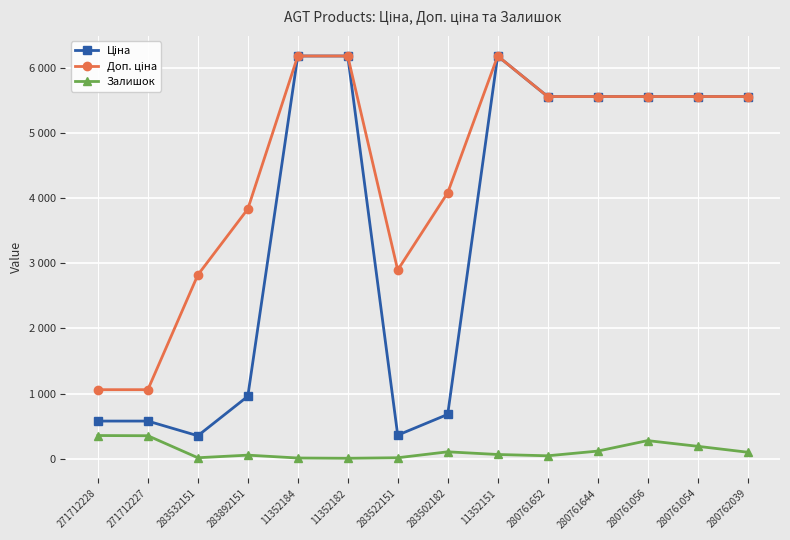

Where is the first local maximum for Залишок?

283892151